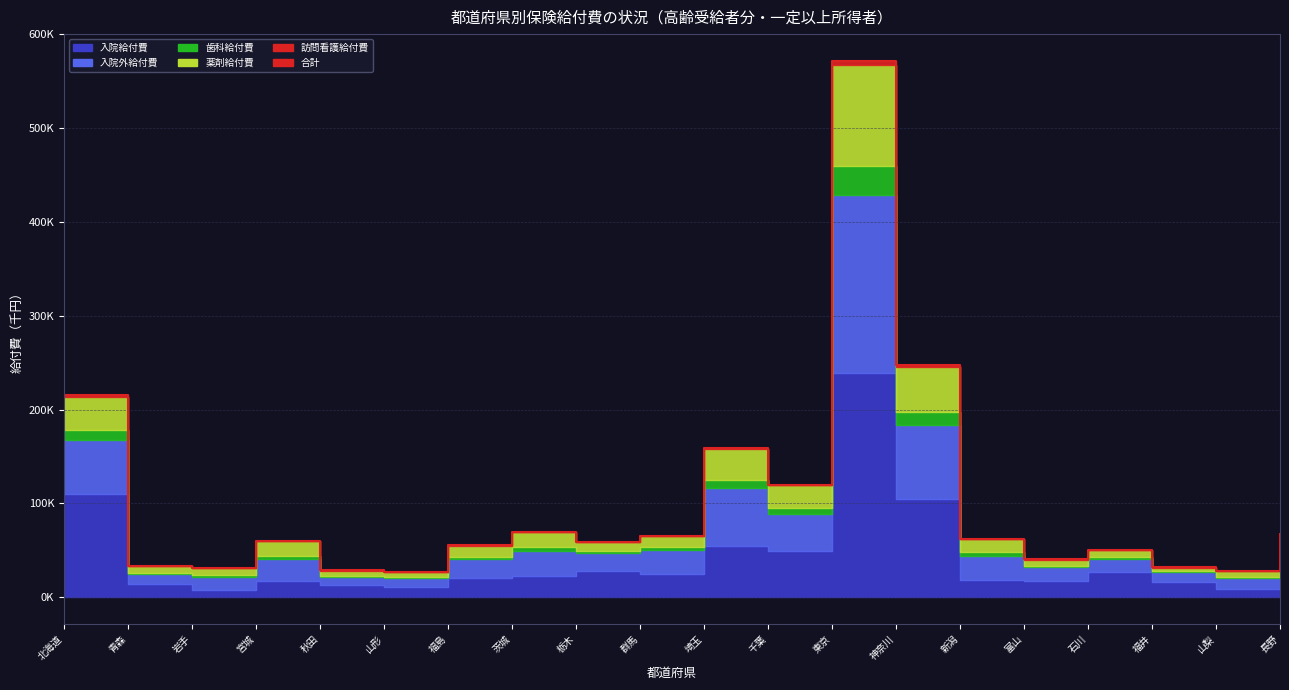

What is the difference between the maximum and minimum values?

544270.3